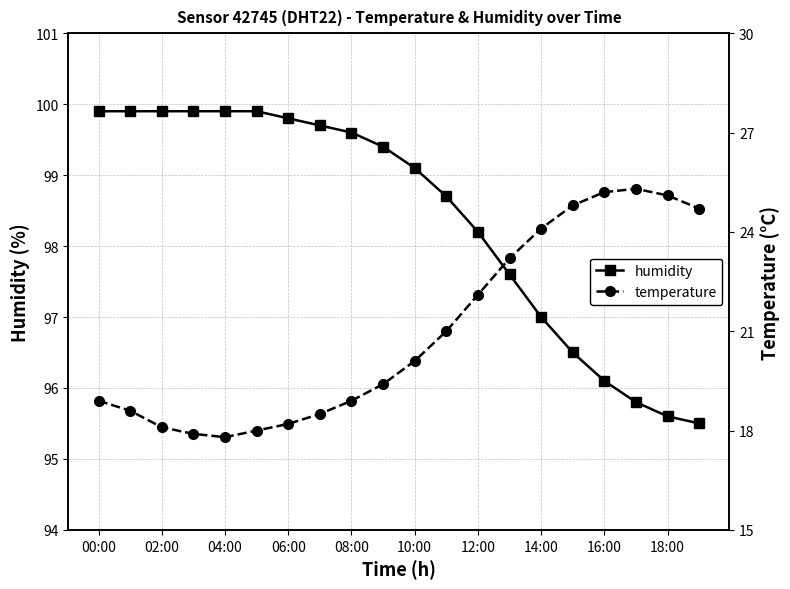

True or false: humidity and temperature cross at least once.

False